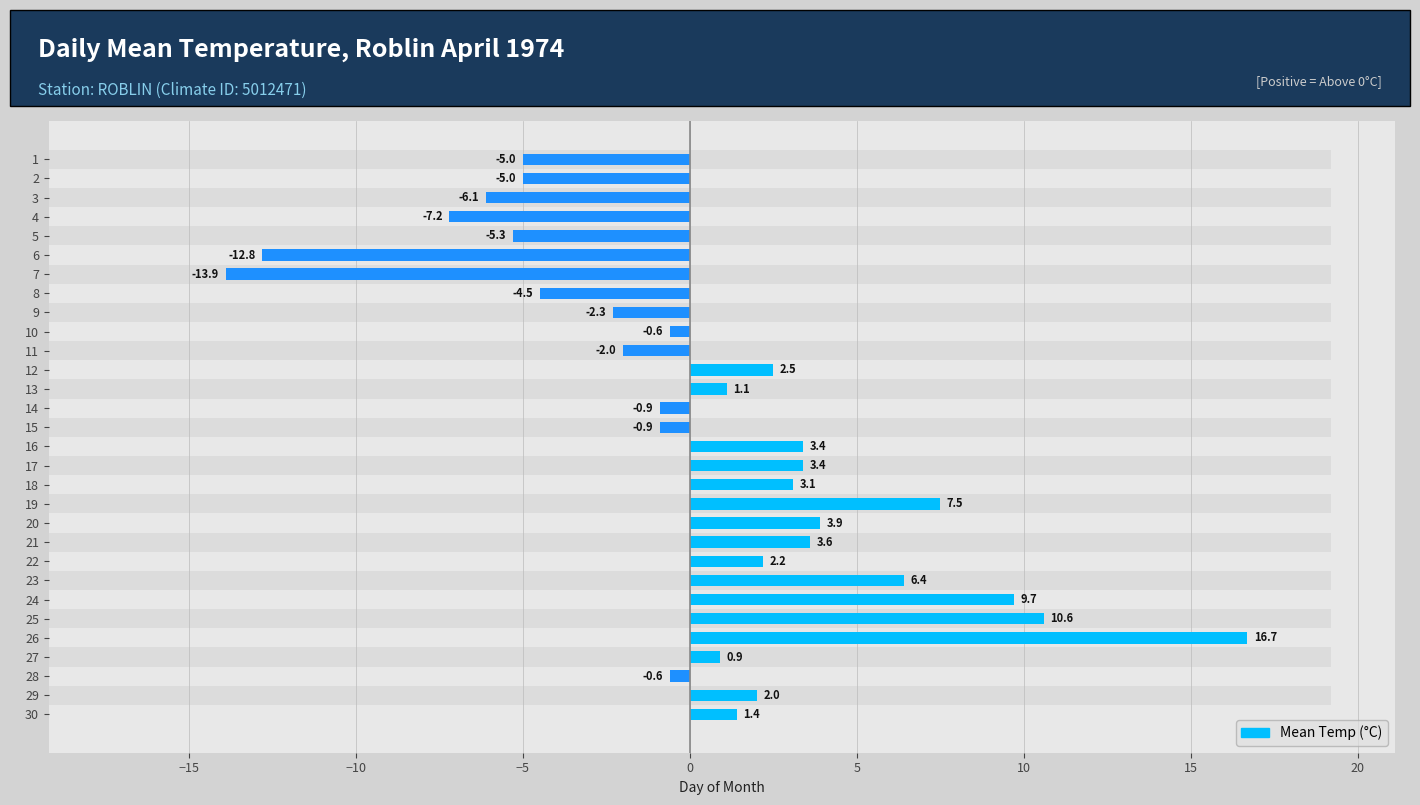

Reading left to right, extract all data points from this chart.

-5.0	-5.0	-6.1	-7.2	-5.3	-12.8	-13.9	-4.5	-2.3	-0.6	-2.0	2.5	1.1	-0.9	-0.9	3.4	3.4	3.1	7.5	3.9	3.6	2.2	6.4	9.7	10.6	16.7	0.9	-0.6	2.0	1.4